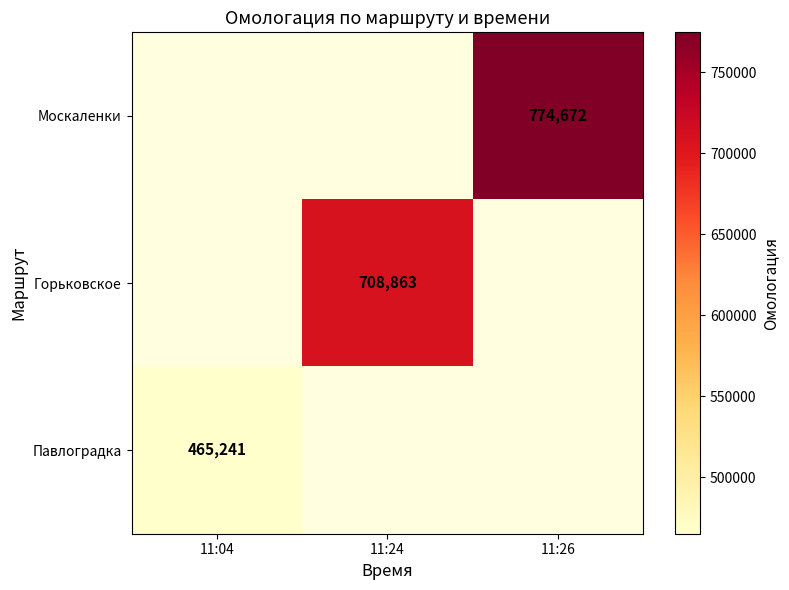

The Горьковское series shows 1022657 at 11:24. True or false?

False